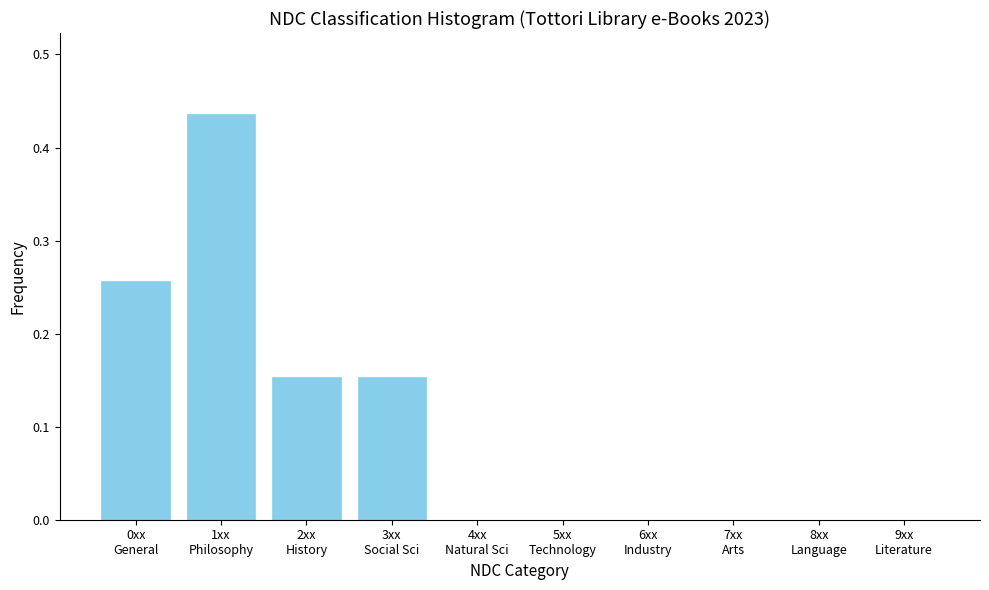

What is the sum of all values?

1.0